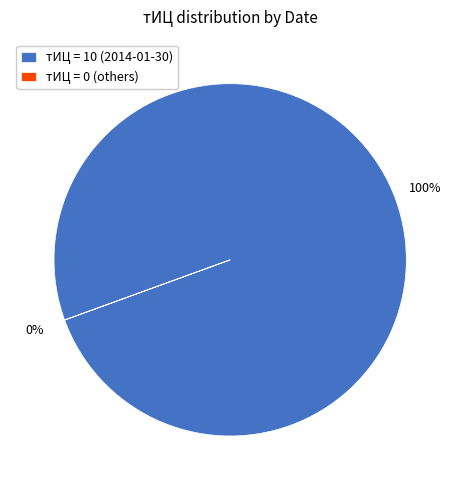

Which slice represents more than half of the pie?

тИЦ = 10 (2014-01-30)